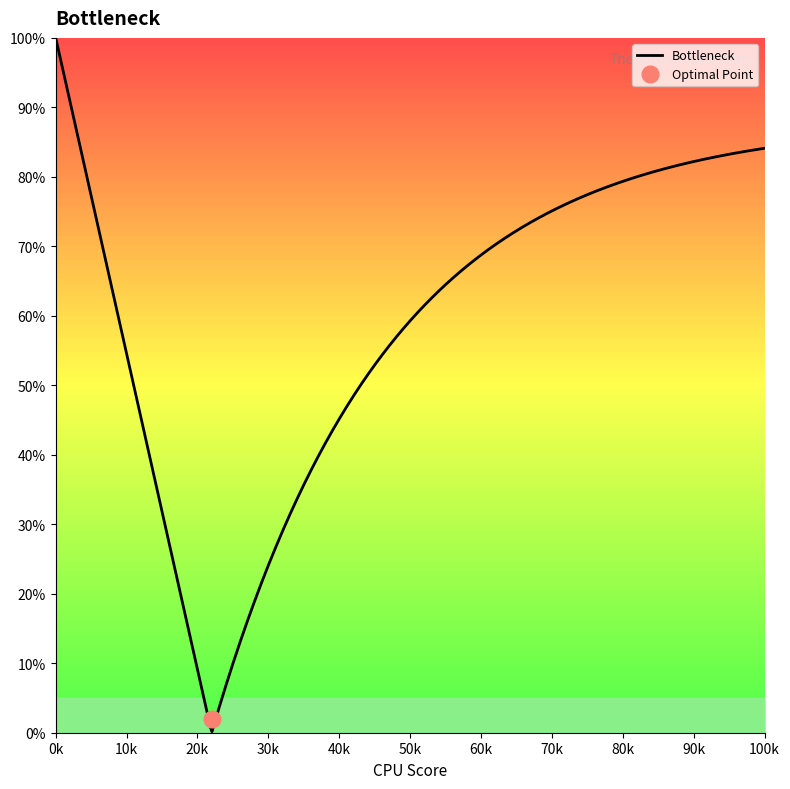

What is the maximum value for Bottleneck?

100.0